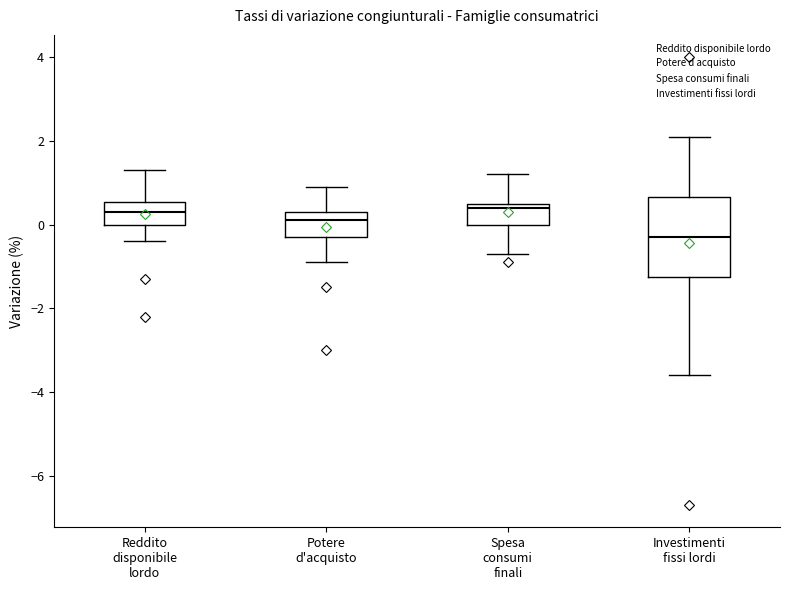

Reading left to right, read every box against the y-axis: the position of its median line, the range the box covers, and the ends of its whiskers. The values are not printed on the chart, so give them approximately, as read against the axis.

Reddito disponibile lordo: median 0.4, box 0.0 to 0.6, whiskers -0.4 to 1.4
Potere d'acquisto: median 0.2, box -0.2 to 0.4, whiskers -0.8 to 1.0
Spesa consumi finali: median 0.4, box 0.0 to 0.6, whiskers -0.6 to 1.2
Investimenti fissi lordi: median -0.2, box -1.2 to 0.6, whiskers -3.6 to 2.2